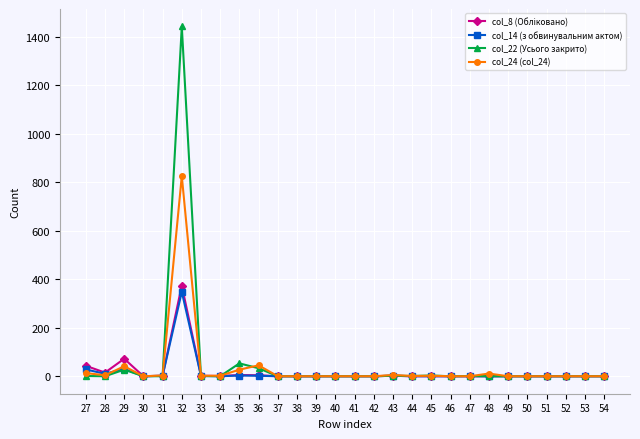

Count the number of data series in this chart.

4